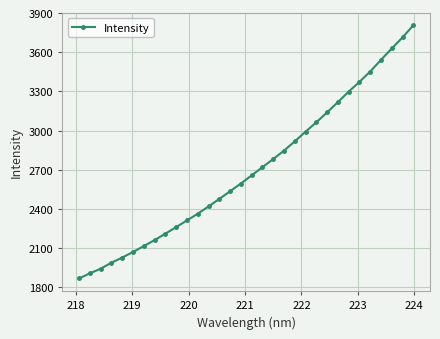

What is the difference between the maximum and minimum values?

1937.4